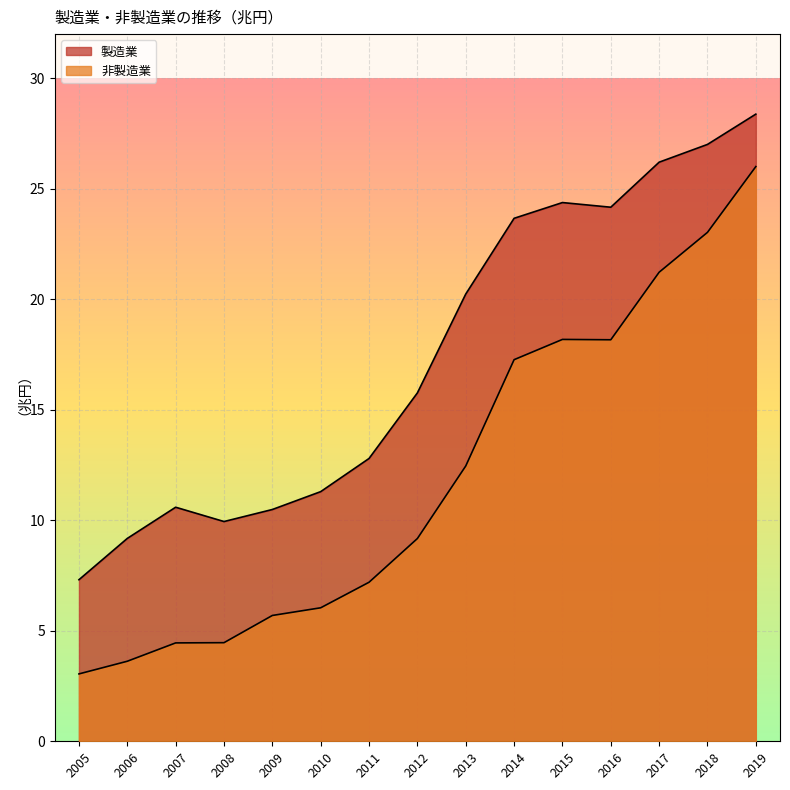

What is the difference between the 製造業 values at 2018 and 2010?

15.7